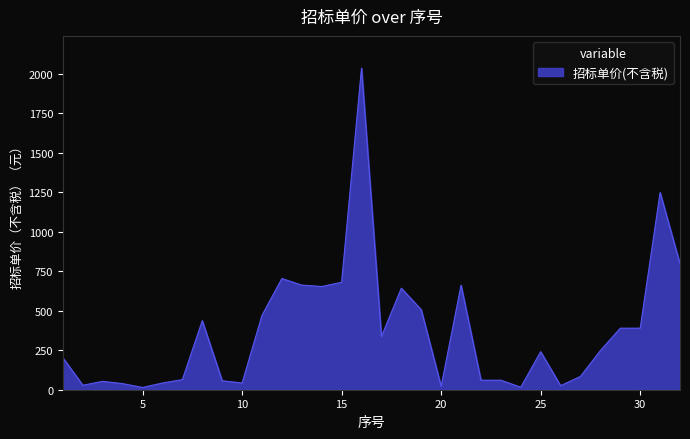

What is the maximum value shown in the chart?

2035.4